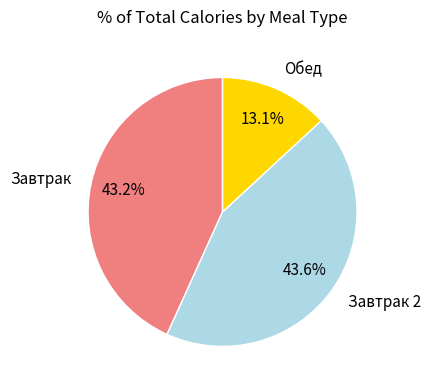

To the nearest percent, what is the combined percentage of Завтрак 2 and Завтрак?

87%